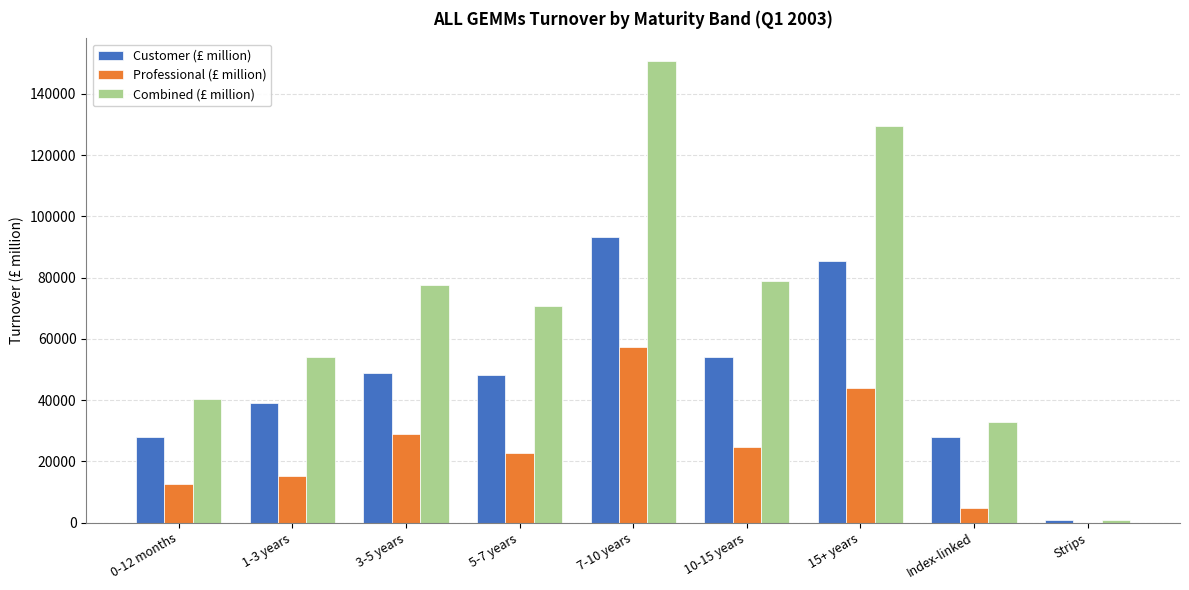

Which series changed the most between 5-7 years and Index-linked?

Combined (£ million)